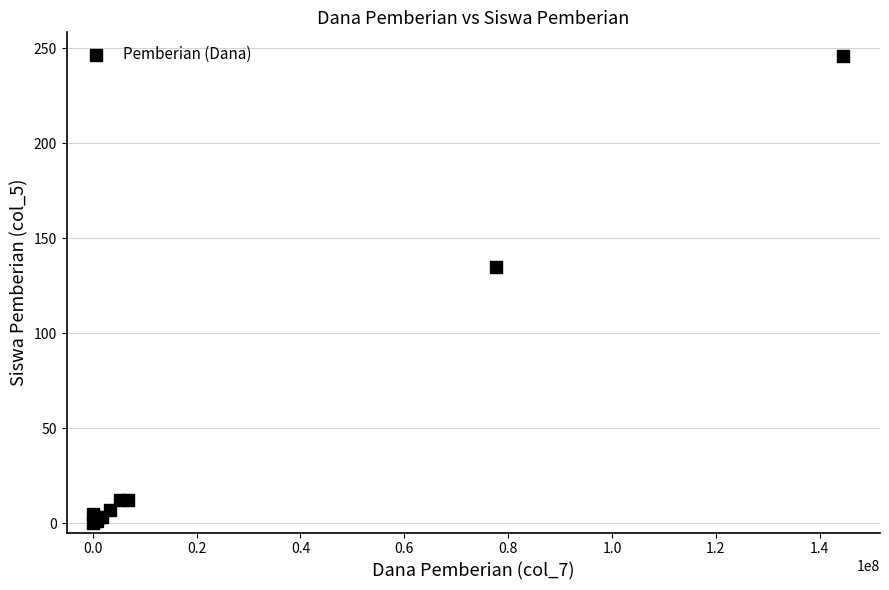

What Y value in the scatter plot is closest to 123?

135